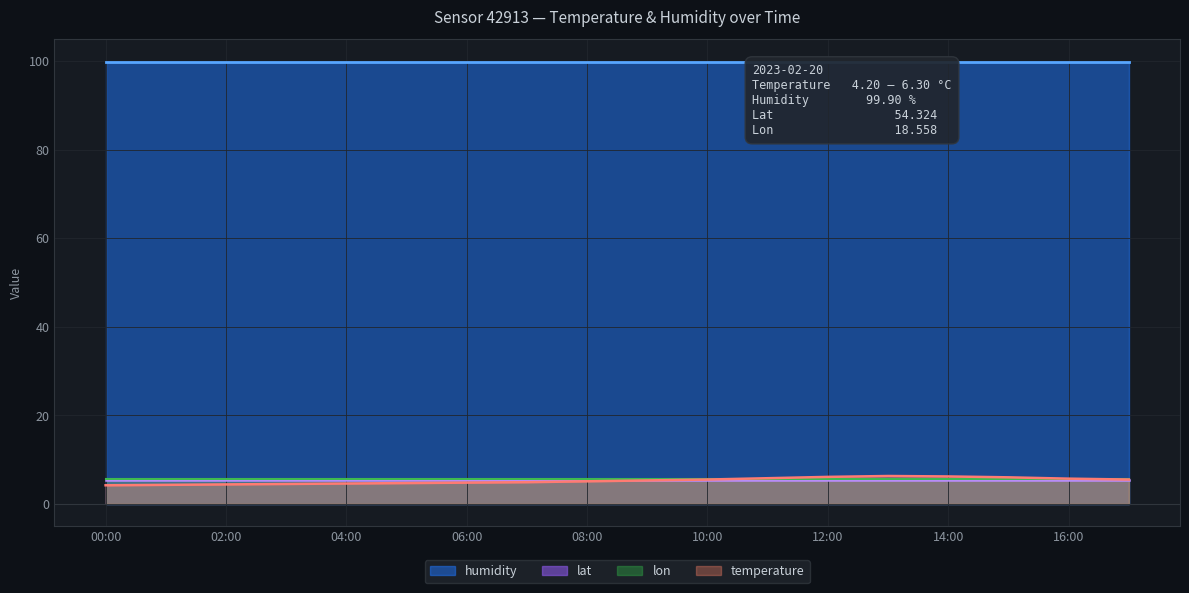

At 09:00, list the series in order from largest to smallest.

humidity, lat, lon, temperature